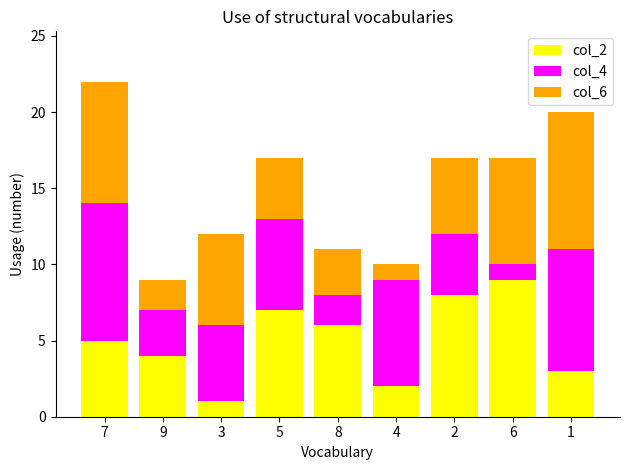

Reading right to left, list the values for the col_2 series.

1=3	6=9	2=8	4=2	8=6	5=7	3=1	9=4	7=5